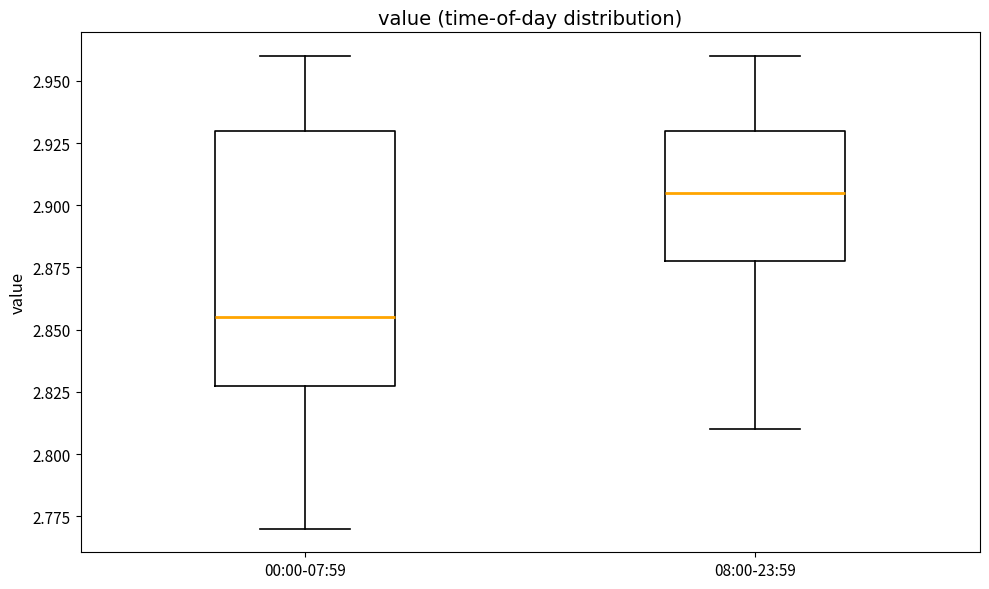

Reading left to right, transcribe this box plot: for each box, give where its median line is, the range the box spans, and where its two whiskers end, as read against the y-axis. The values are not printed on the chart, so give them approximately, as read against the axis.

00:00-07:59: median 2.855, box 2.830 to 2.930, whiskers 2.770 to 2.960
08:00-23:59: median 2.905, box 2.880 to 2.930, whiskers 2.810 to 2.960